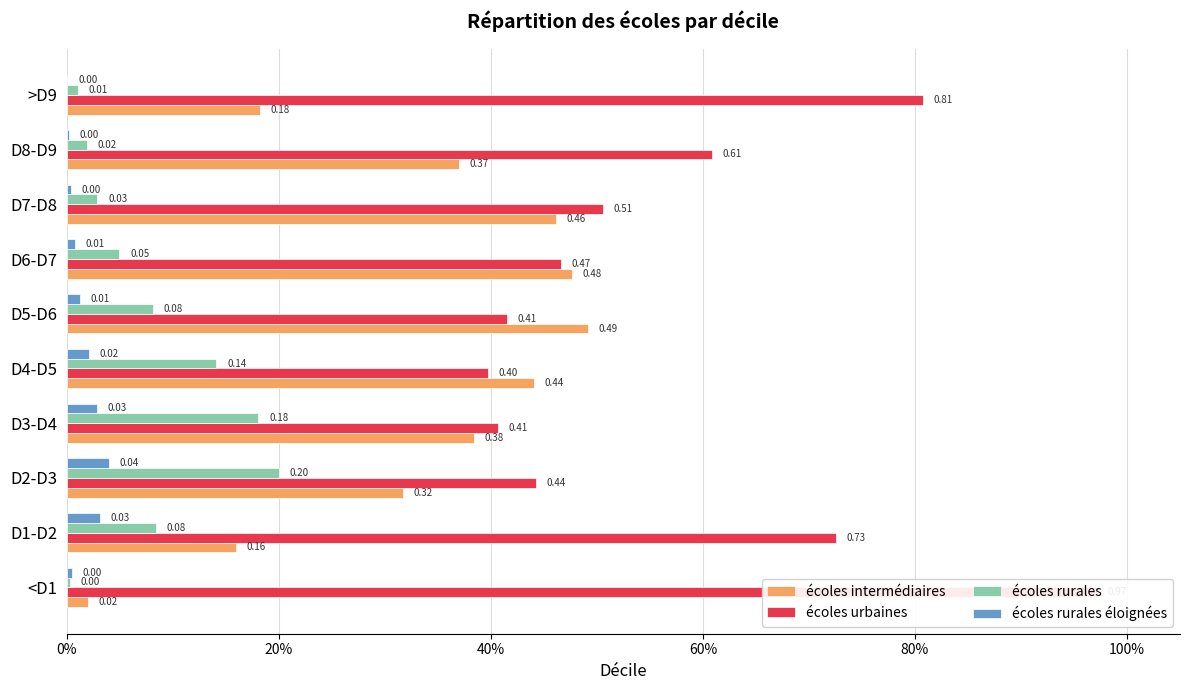

What is the greatest value displayed?

1.0